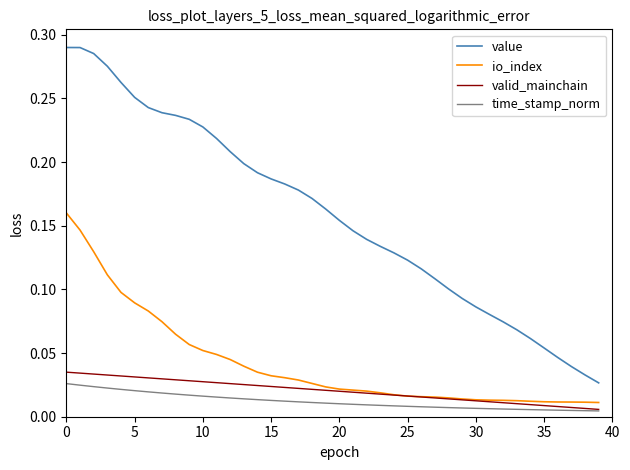

True or false: time_stamp_norm and io_index intersect in this chart.

False